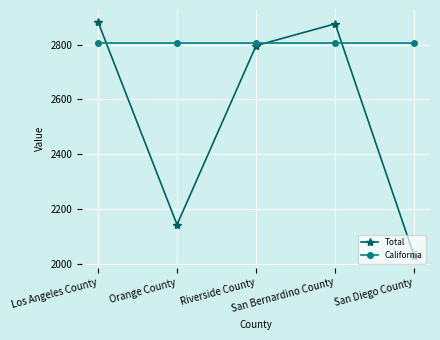

What is the greatest value displayed?

2883.4